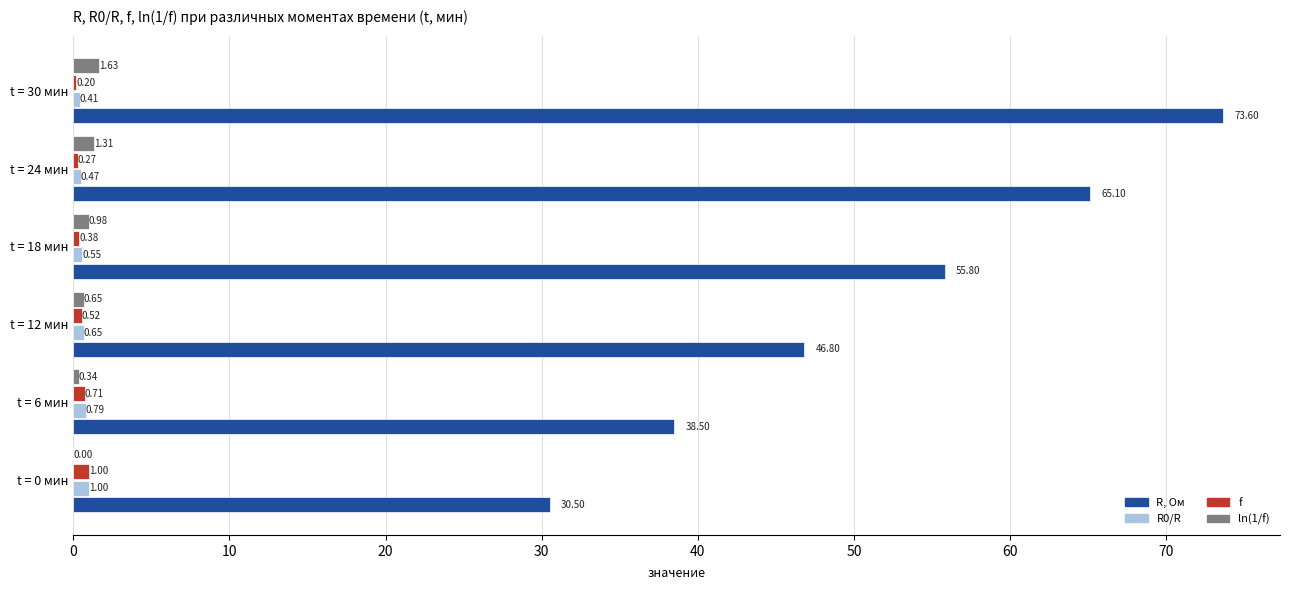

Is the value of ln(1/f) at t = 6 мин greater than the value of f at t = 18 мин?

No